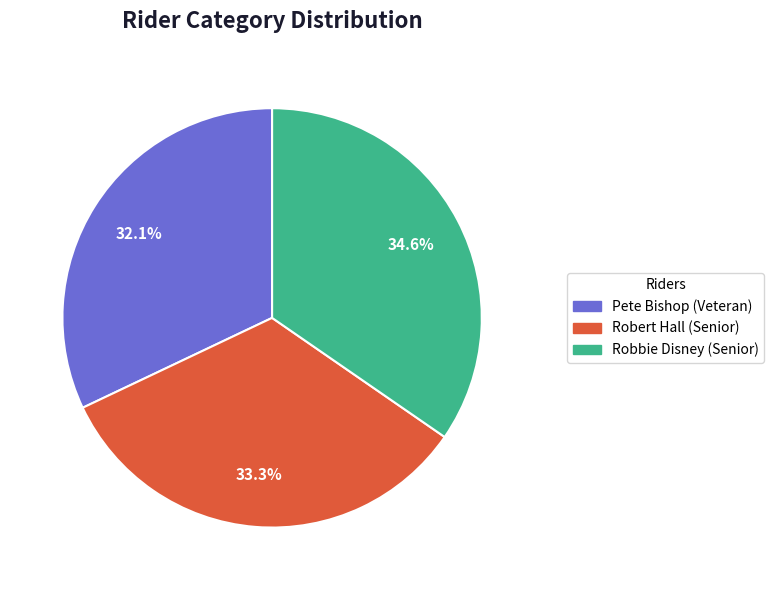

What percentage is the Robert Hall (Senior) slice, to the nearest percent?

33%